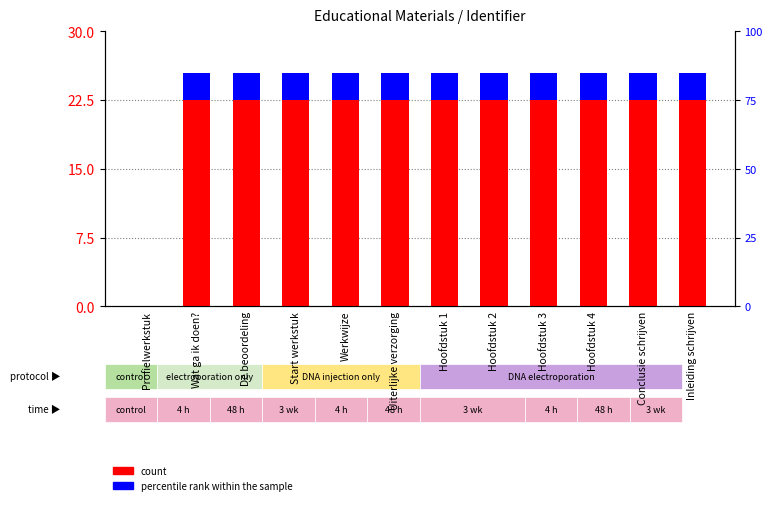

How many values in the percentile rank within the sample series are below 3?

1